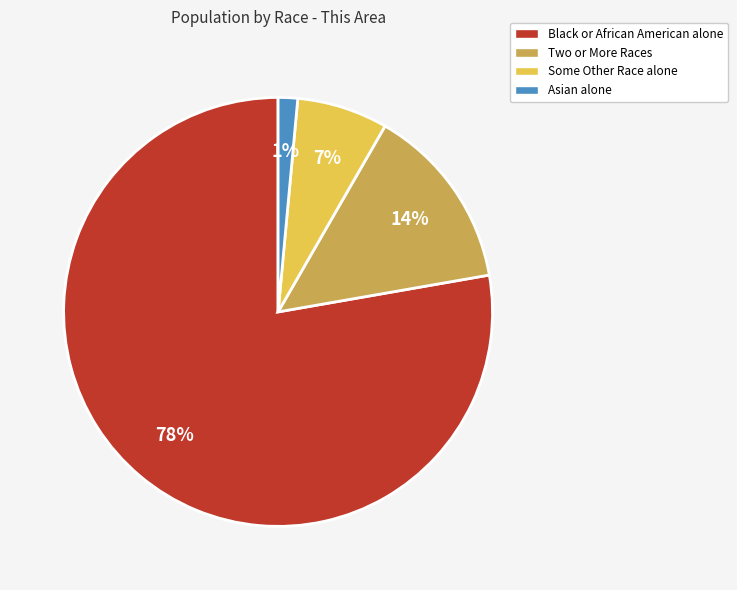

Count the number of slices in the pie.

4